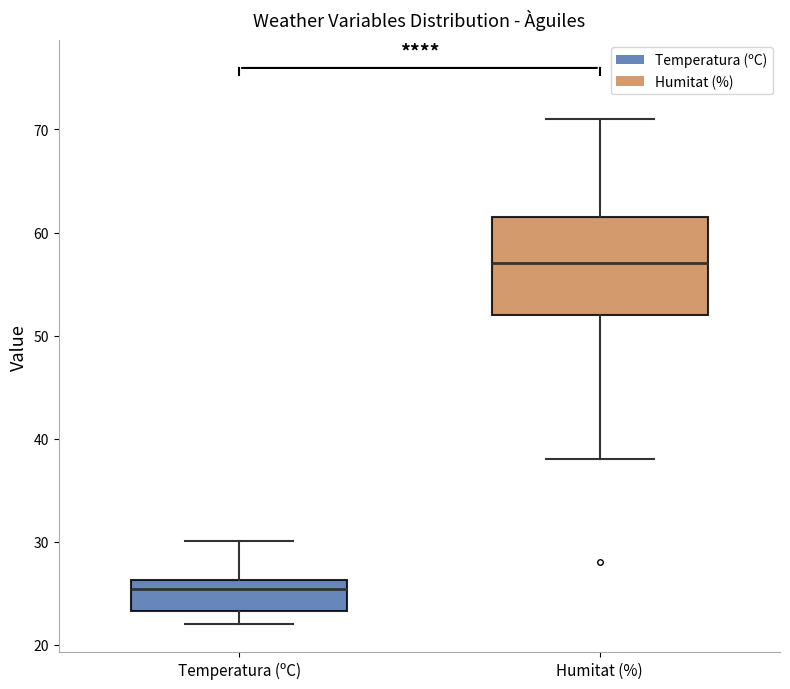

Reading left to right, transcribe this box plot: for each box, give where its median line is, the range the box spans, and where its two whiskers end, as read against the y-axis. The values are not printed on the chart, so give them approximately, as read against the axis.

Temperatura (ºC): median 25, box 23 to 26, whiskers 22 to 30
Humitat (%): median 57, box 52 to 62, whiskers 38 to 71